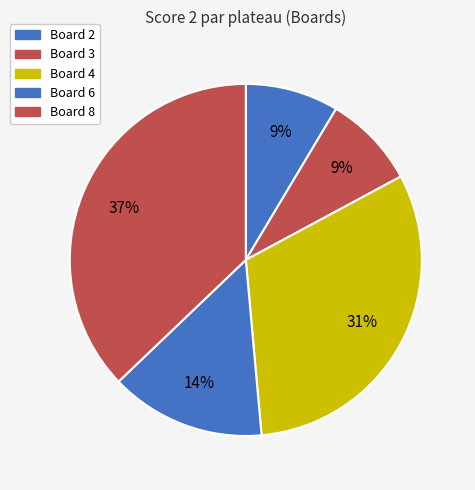

How many segments does this pie chart have?

5